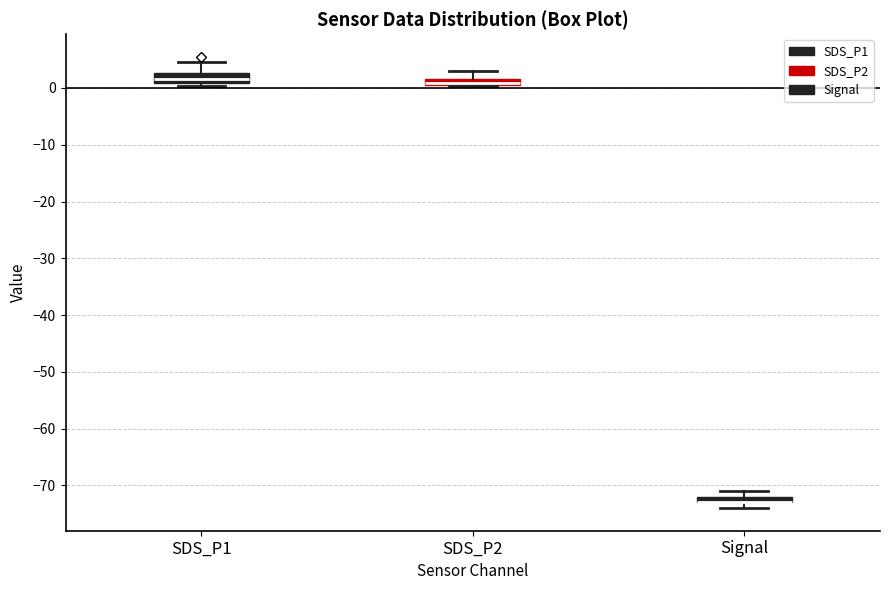

Where is the upper edge of the box for Signal on the y-axis? The values are not printed on the chart, so give them approximately, as read against the axis.

-72